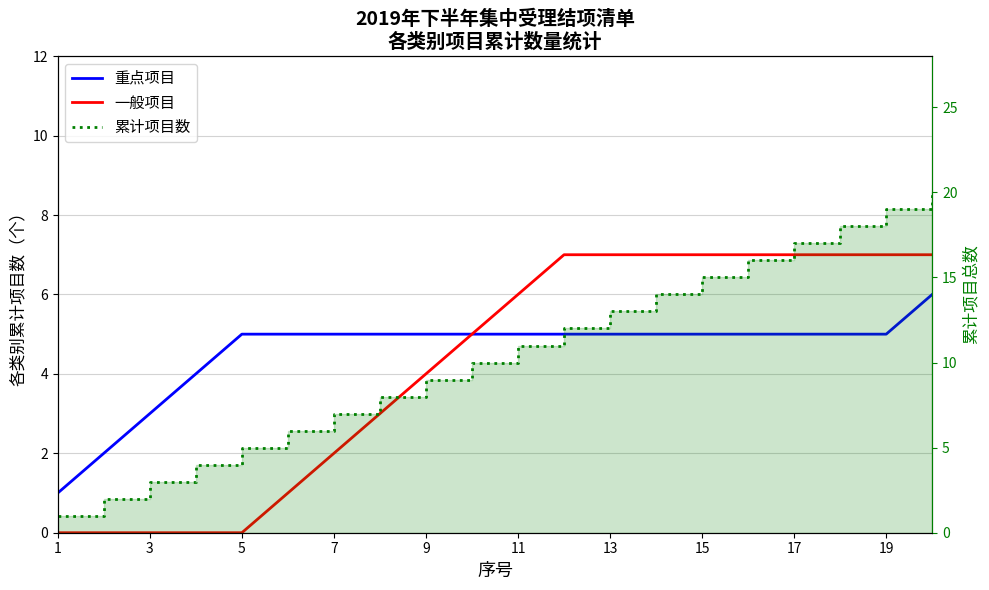

What are all the series names shown in the legend?

重点项目, 一般项目, 累计项目数